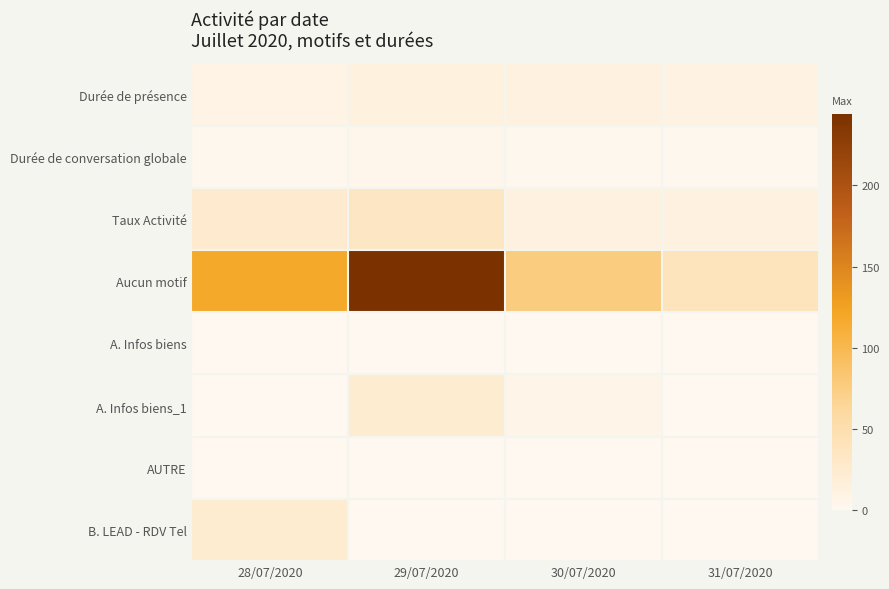

At how many categories does at least one series exceed 44?

3